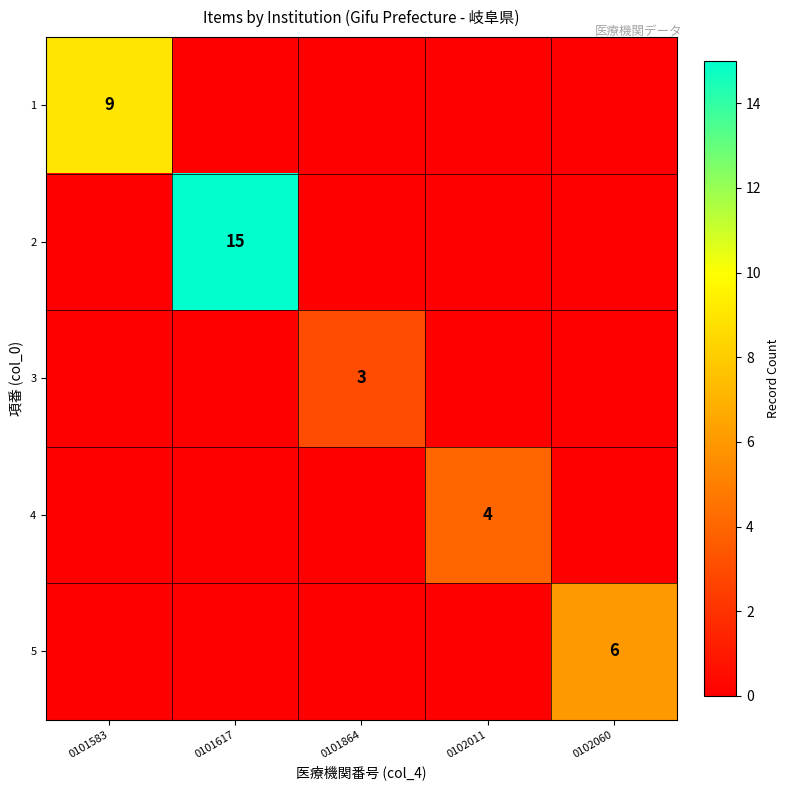

True or false: 5 has a value of 11 at 0102060.

False